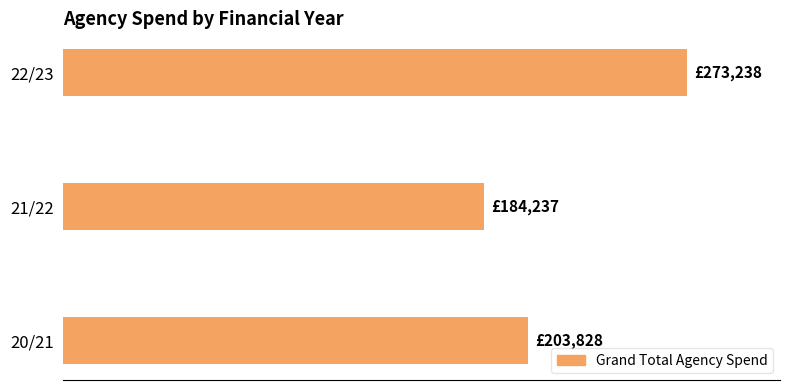

What is the difference between the second highest and minimum values?

19591.1